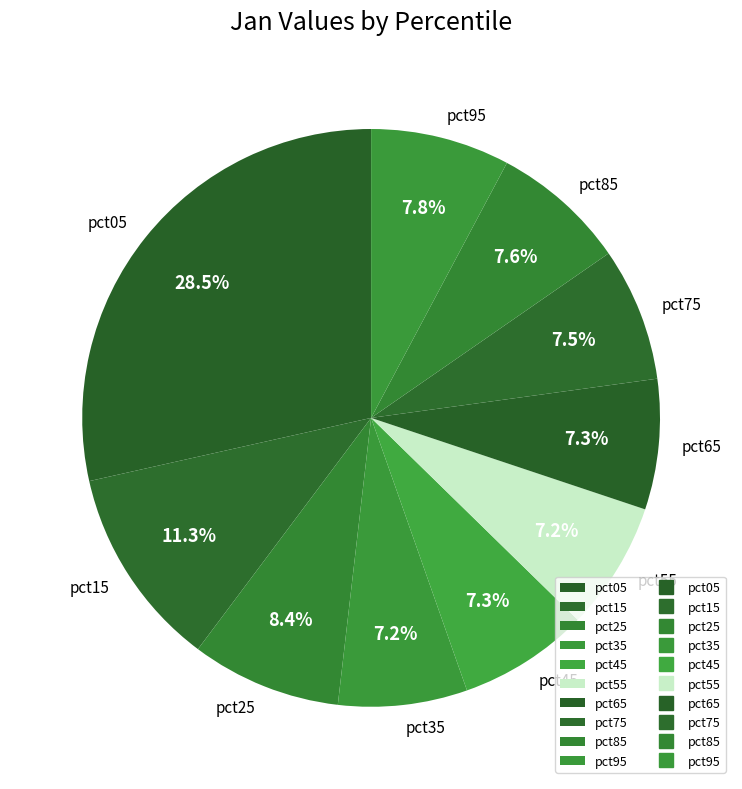

Approximately how many times larger is the value at pct35 compared to pct95?

0.9